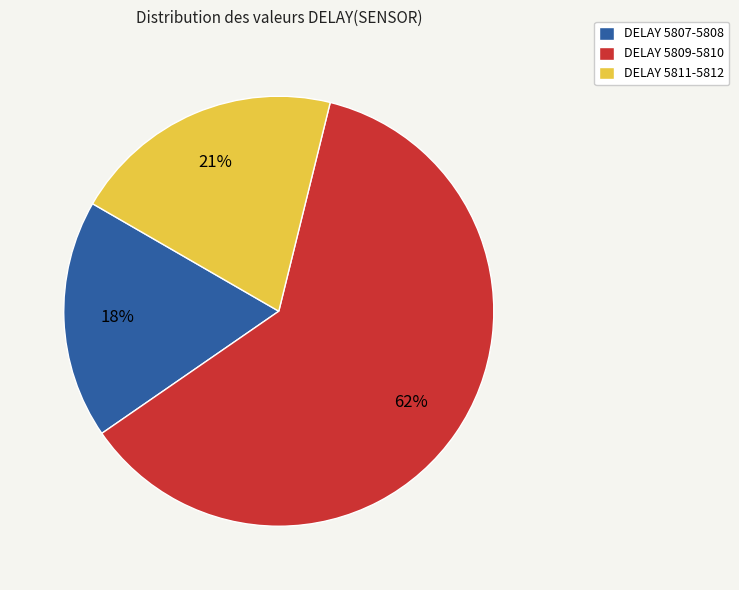

Do DELAY 5807-5808 and DELAY 5811-5812 together represent more than half of the pie?

No